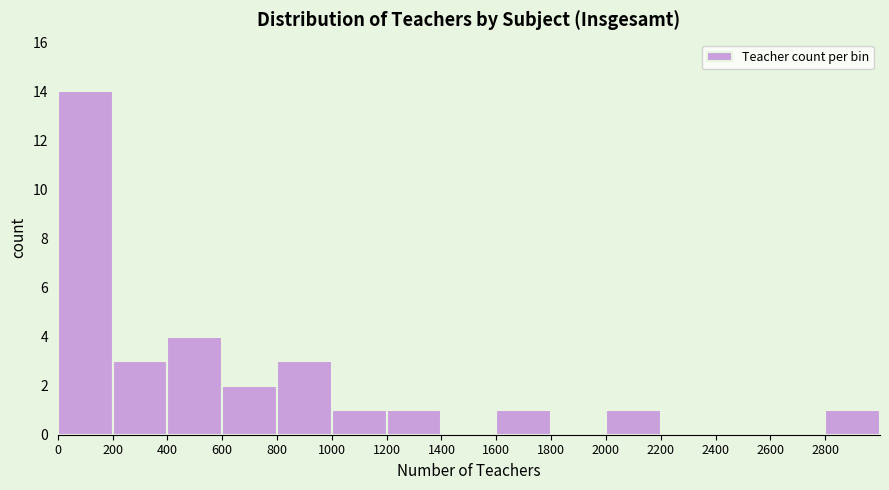

Which range on the x-axis has the tallest bar?

0 to 200